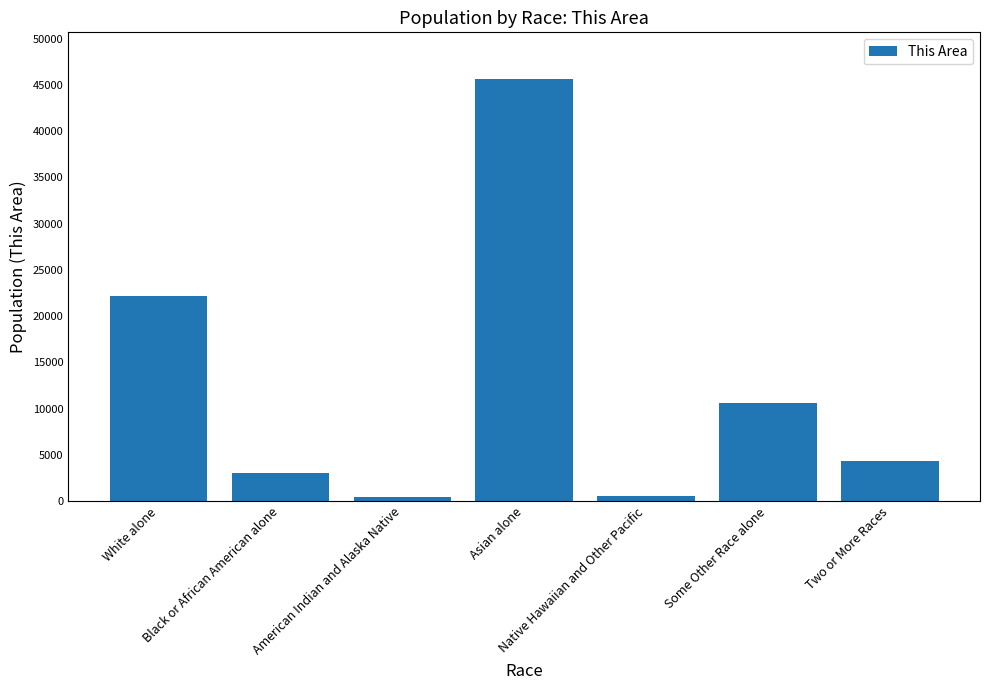

How many distinct data groups are displayed?

1